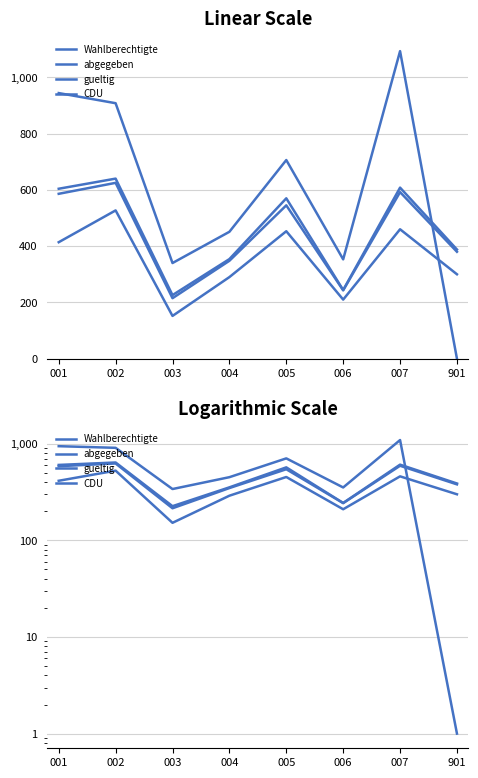

True or false: gueltig has more than 1 interior local peaks.

True